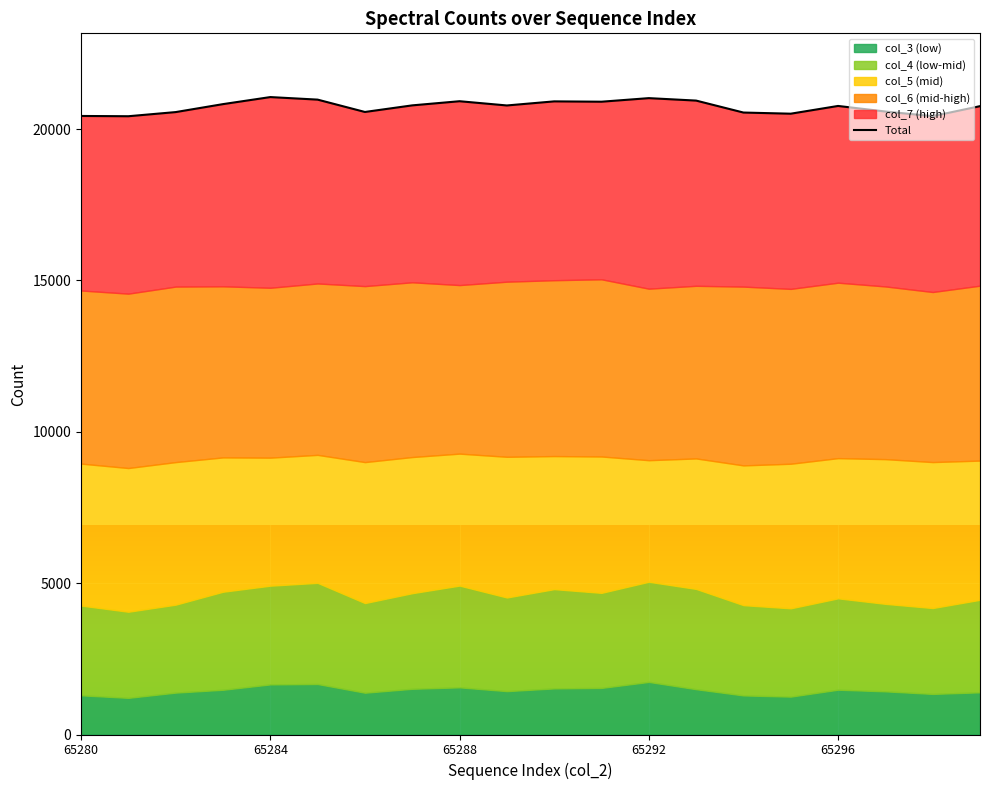

What is the change in value from 9 to 10?

+135